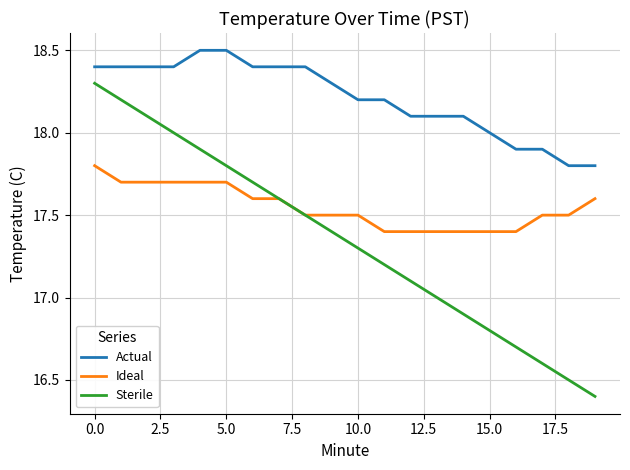

How many lines are shown in the chart?

3